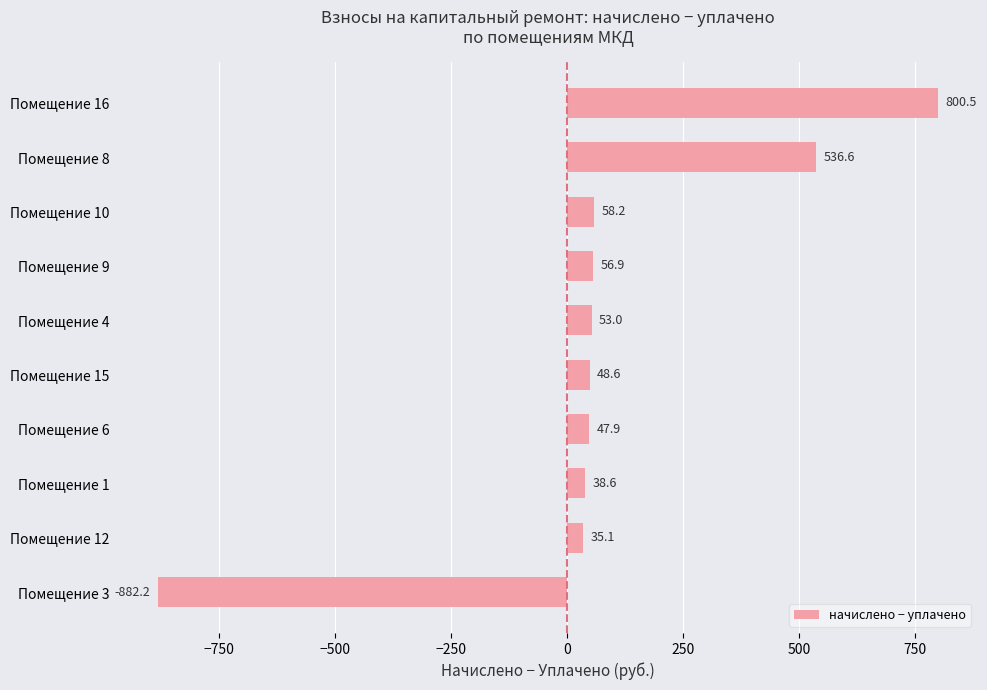

Rank the categories by value from lowest to highest.

Помещение 3, Помещение 12, Помещение 1, Помещение 6, Помещение 15, Помещение 4, Помещение 9, Помещение 10, Помещение 8, Помещение 16